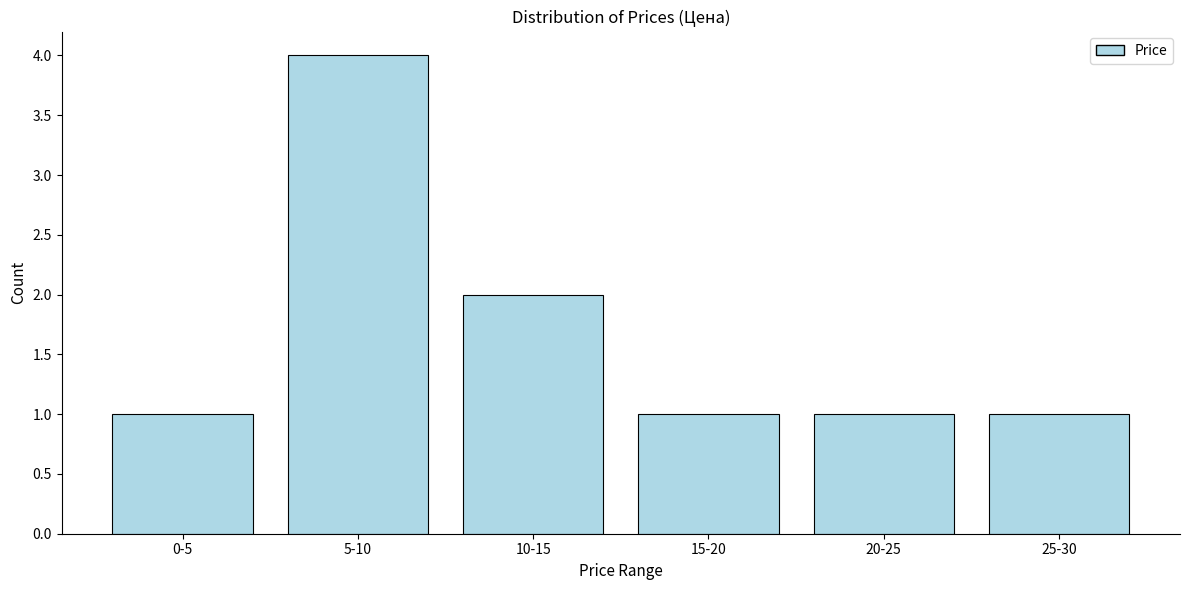

Reading left to right, transcribe all the data shown in this chart.

1	4	2	1	1	1